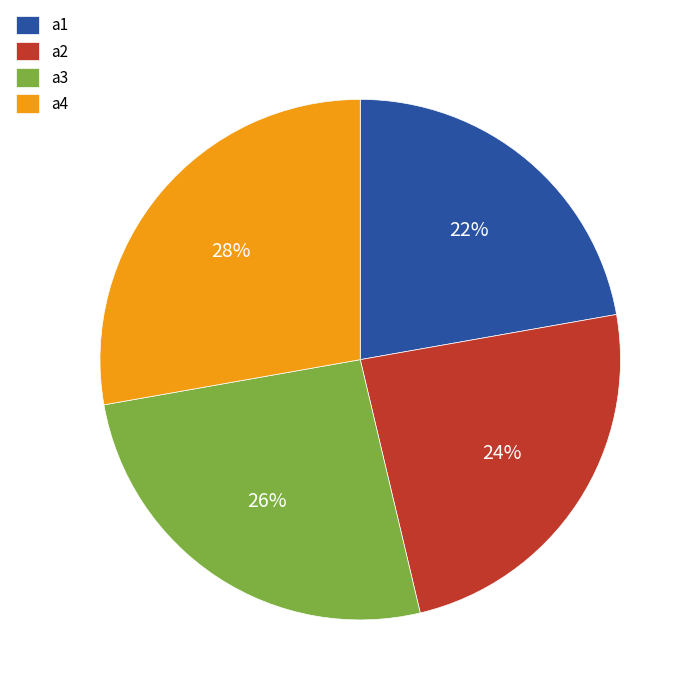

What is the ratio of the value at a3 to the value at a4?

0.9